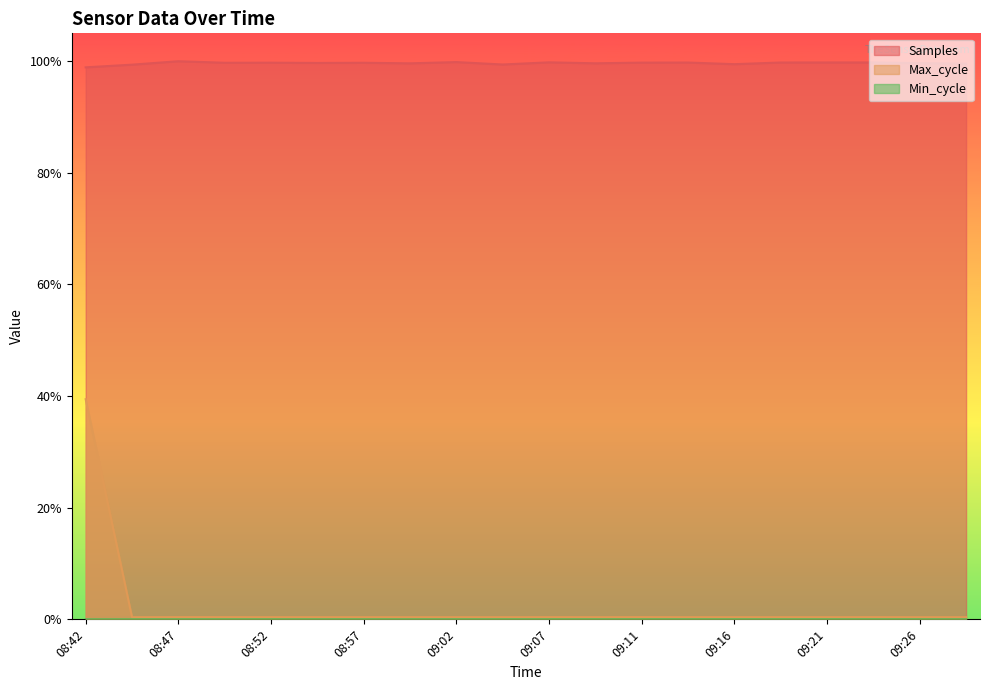

The value of Max_cycle at 09:28 is 0.0. True or false?

True